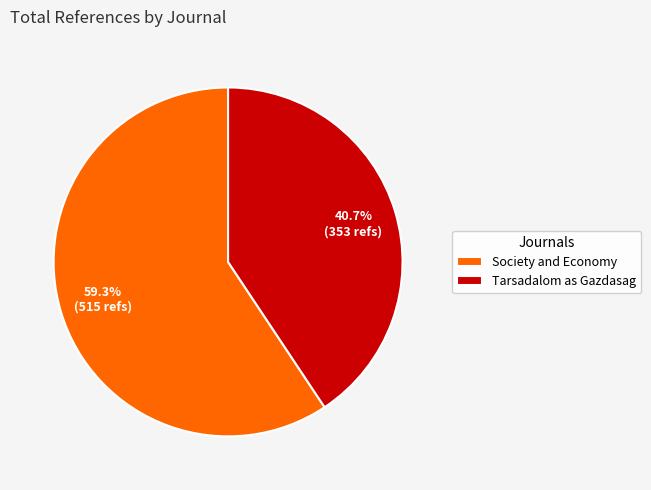

To the nearest percent, what percentage of the pie is Society and Economy?

59%